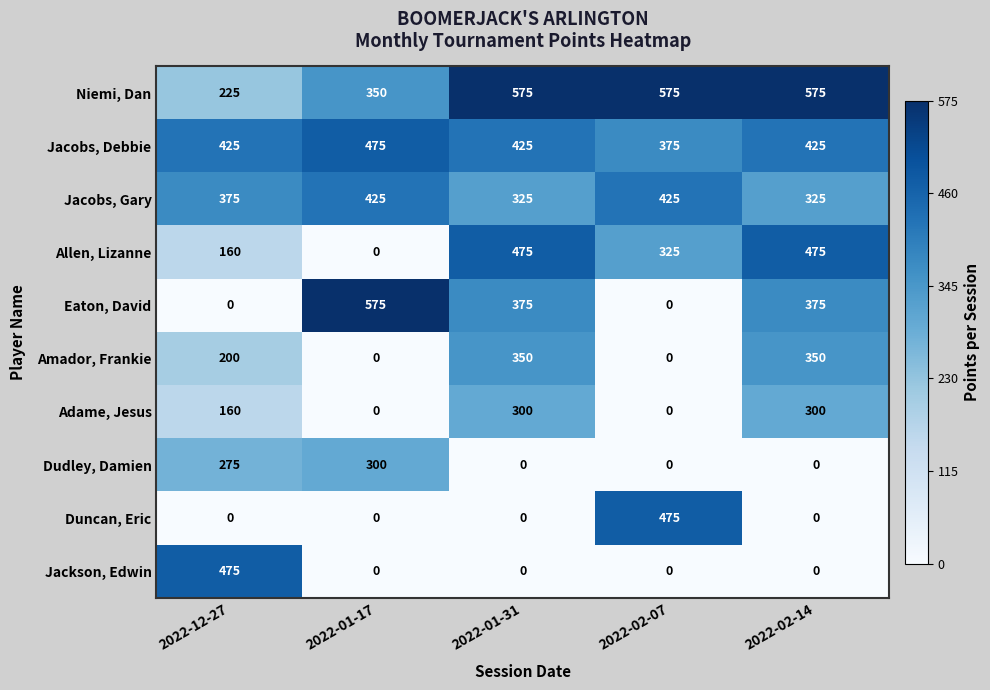

Which series has the largest range (max minus min)?

Eaton, David